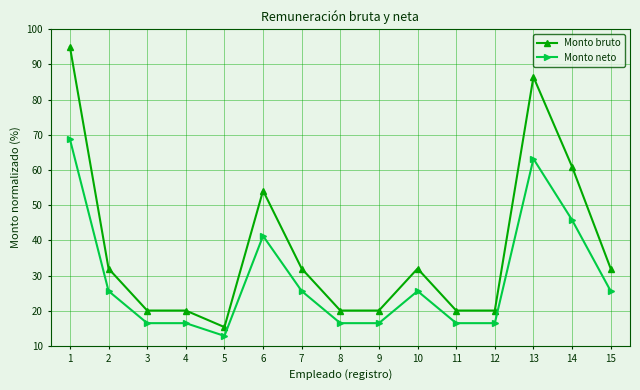

Where does the Monto neto series first go above 25?

1